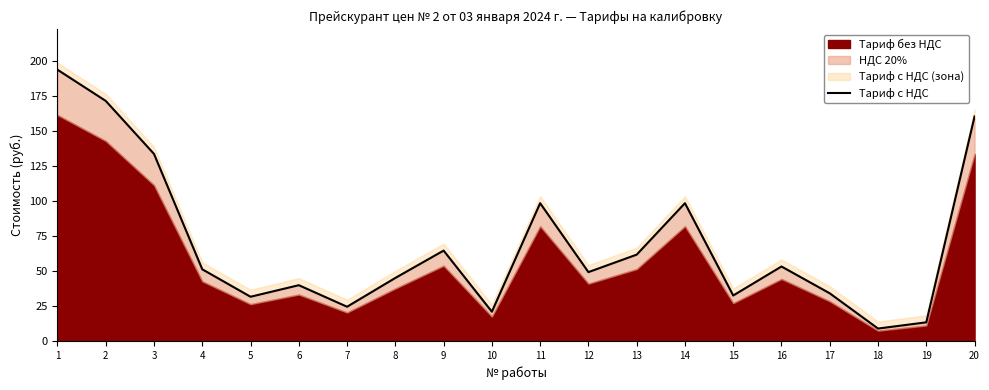

The value at 6 is 10.8. True or false?

False